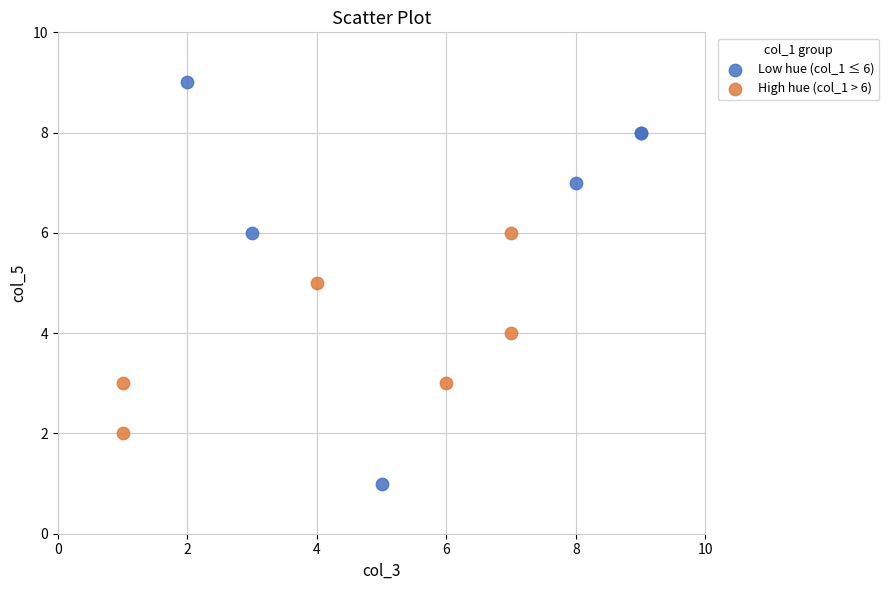

Which series reaches the minimum Y coordinate?

Low hue (col_1 ≤ 6)